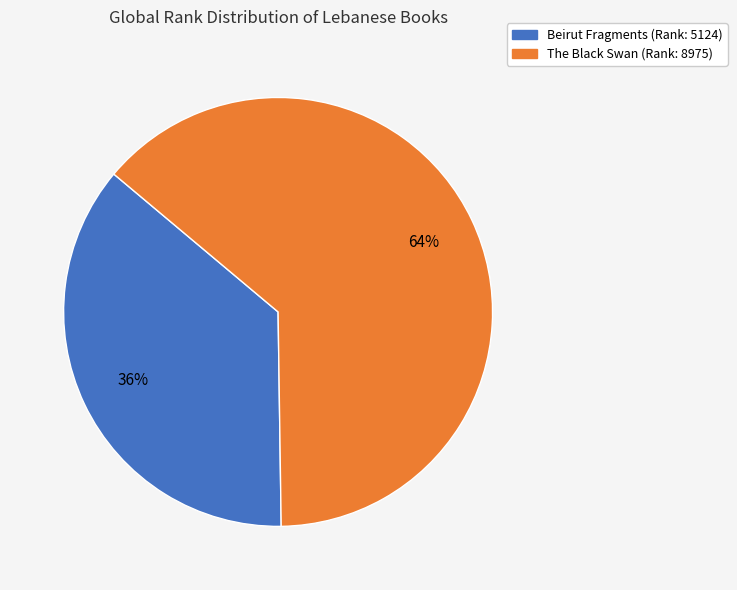

Rank the categories by value from lowest to highest.

Beirut Fragments, The Black Swan